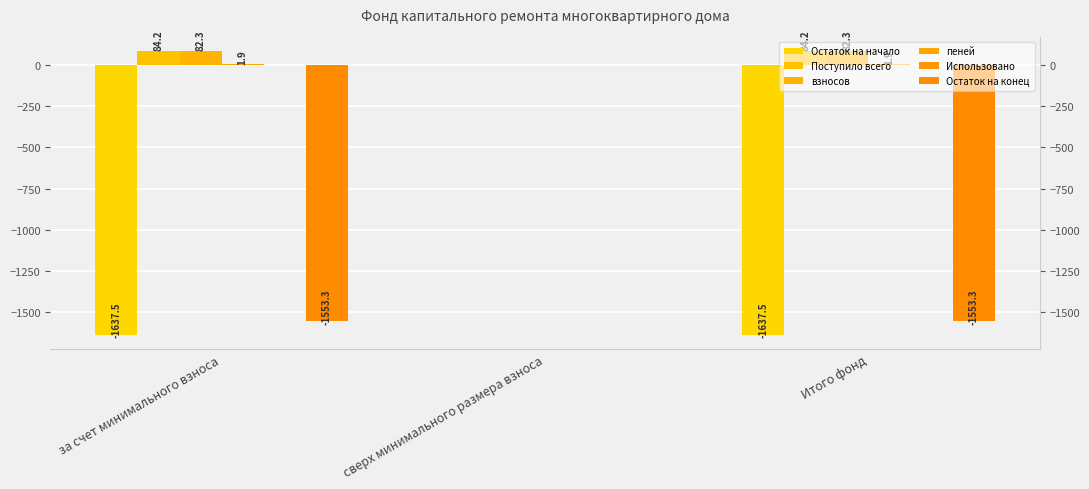

At how many categories does at least one series exceed -1247?

3